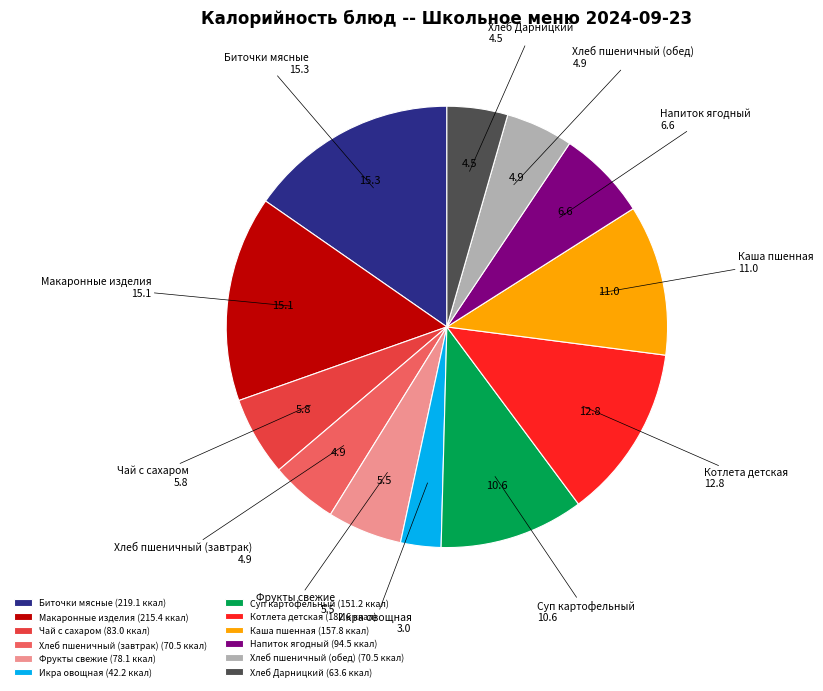

Approximately how many times larger is the value at Фрукты свежие compared to Икра овощная?

1.8